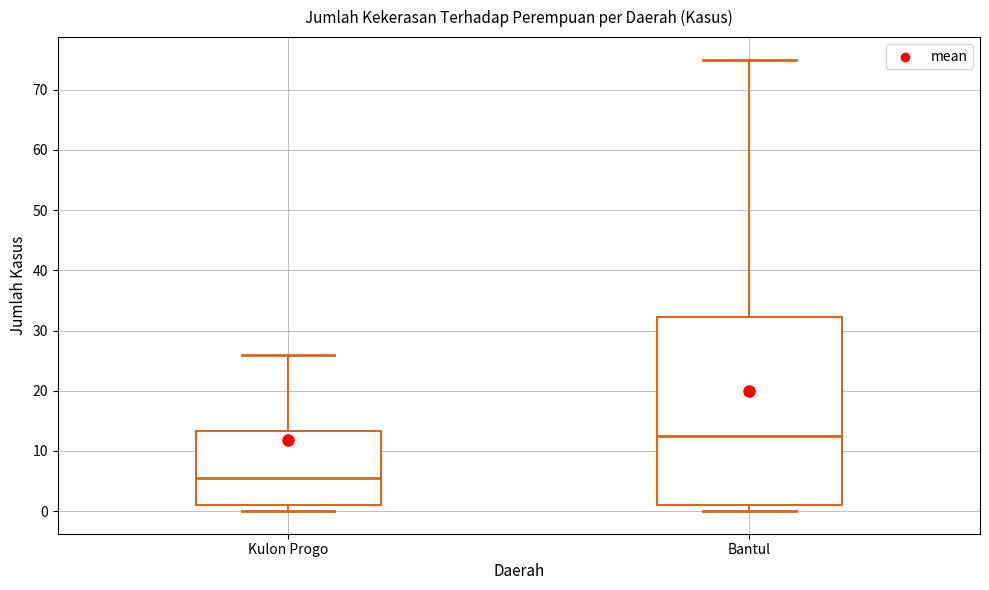

Where does the upper whisker of the box for Kulon Progo end on the y-axis? The values are not printed on the chart, so give them approximately, as read against the axis.

26